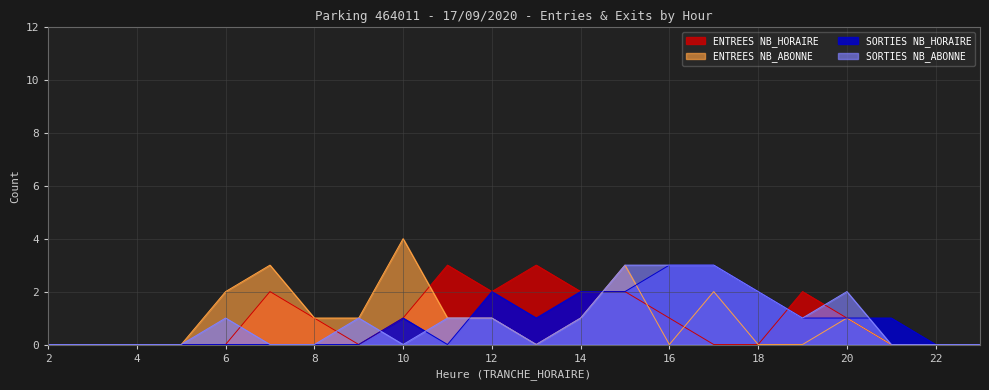

Which series has the largest total across all categories?

ENTREES NB_HORAIRE